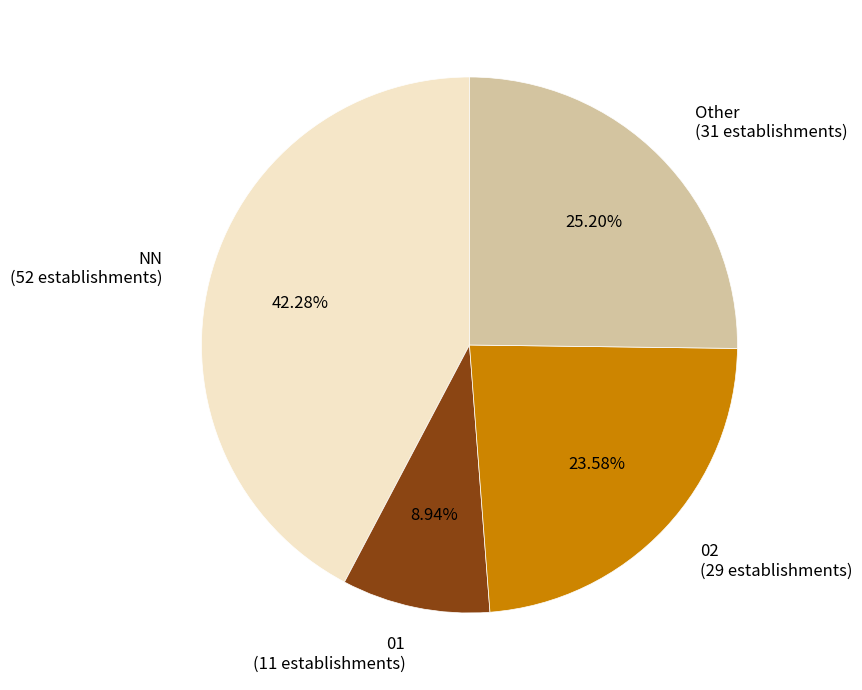

To the nearest percent, what is the difference between the largest and smallest slice percentages?

33%